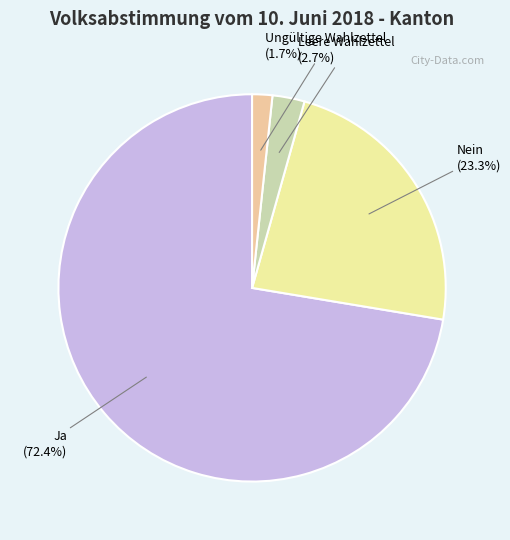

To the nearest percent, what is the difference between the largest and smallest slice percentages?

71%